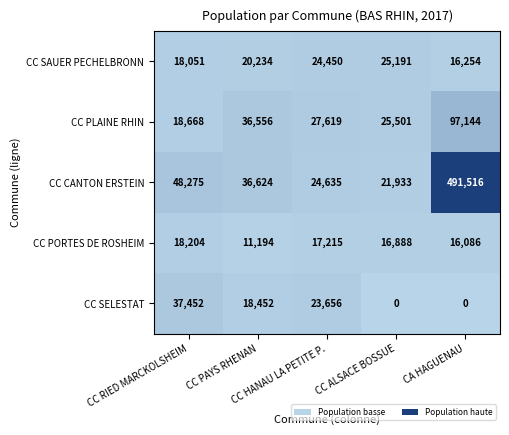

What is the difference between the maximum and minimum values in the CC PORTES DE ROSHEIM series?

7010